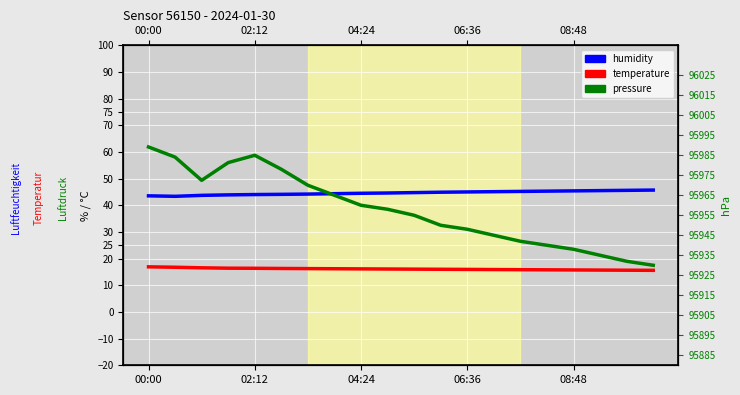

How many lines are shown in the chart?

3